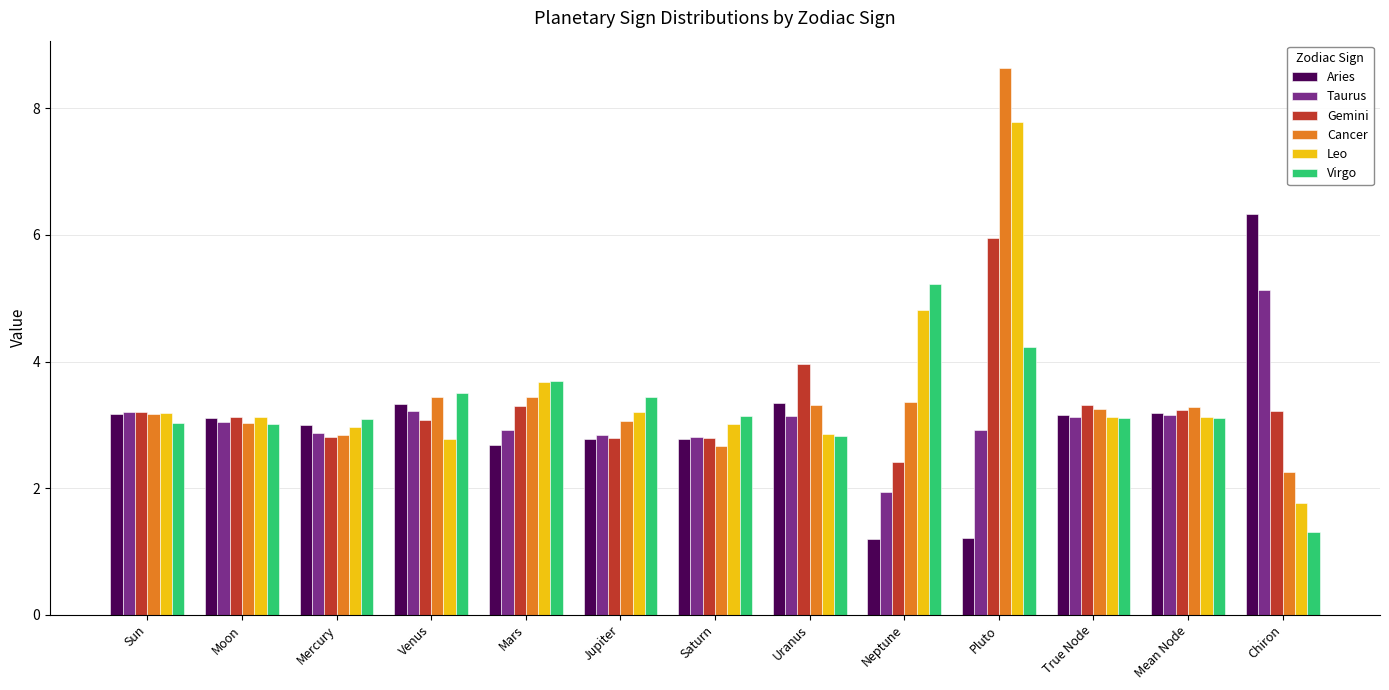

What is the difference between the maximum and second lowest values in the Aries series?

5.1